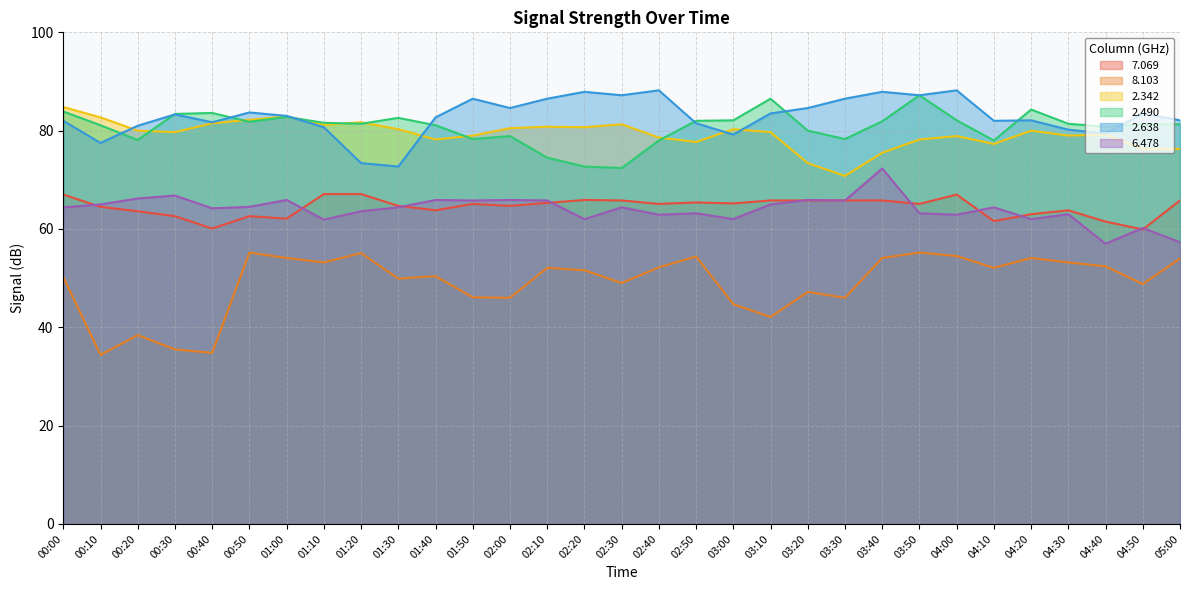

At how many categories does at least one series exceed 45?

31